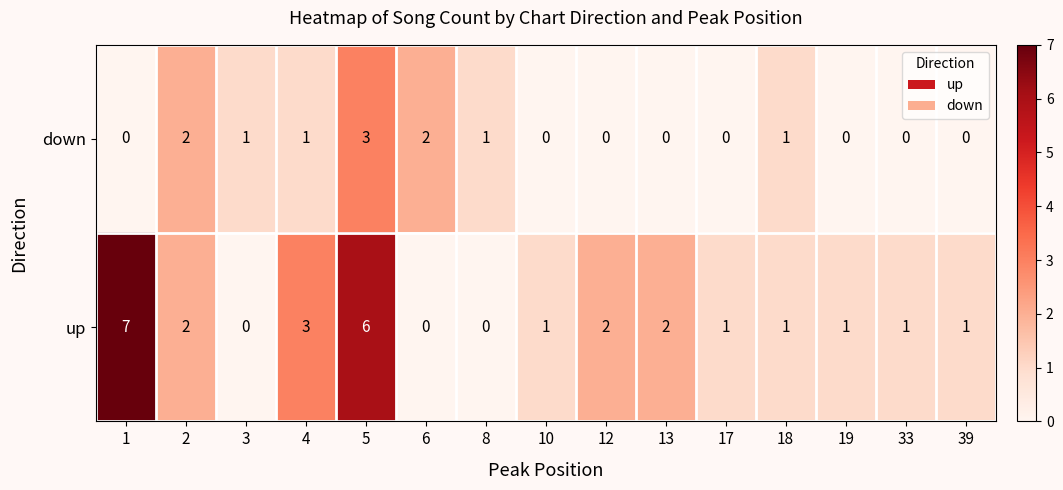

At which label is up closest to 3?

4